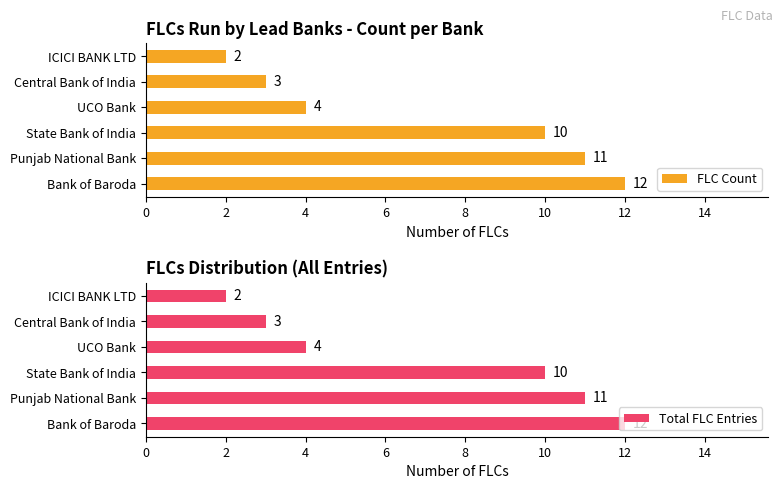

List the series in order of their peak value, lowest first.

FLC Count, Total FLC Entries